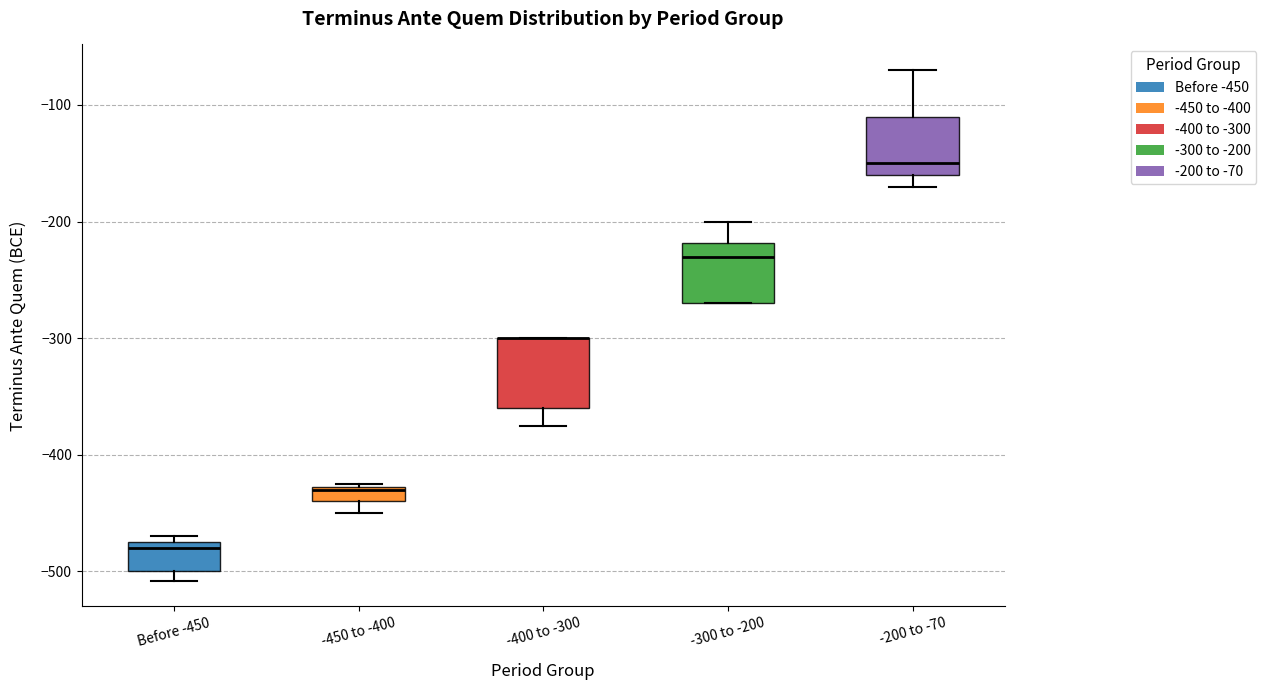

Where is the lower edge of the box for -400 to -300 on the y-axis? The values are not printed on the chart, so give them approximately, as read against the axis.

-360